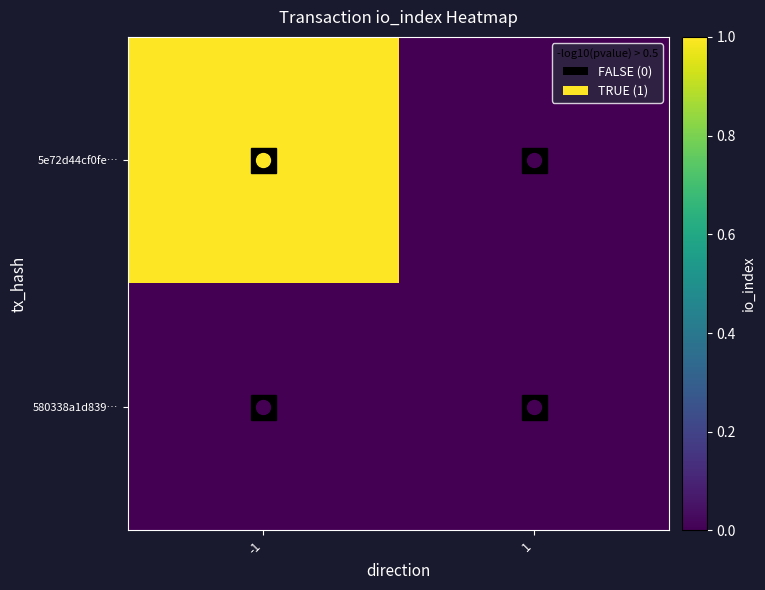

Which series changed the most between -1 and 1?

5e72d44cf0fe…